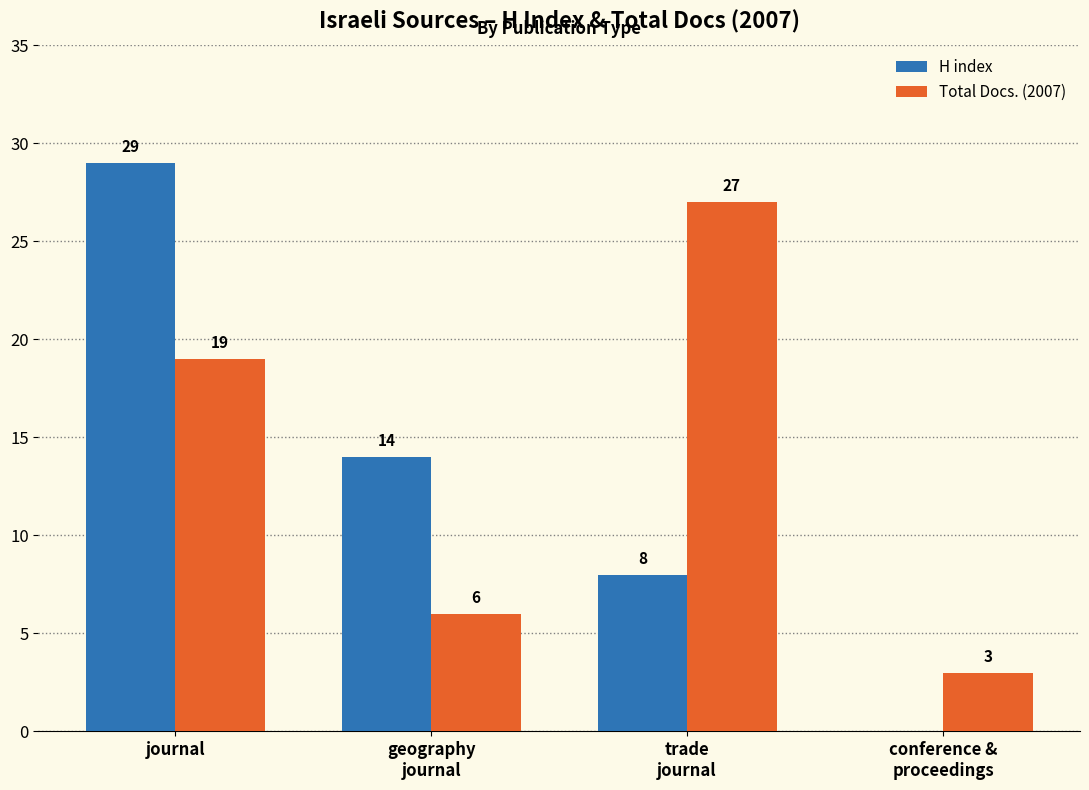

Which label corresponds to the largest value in the chart?

journal